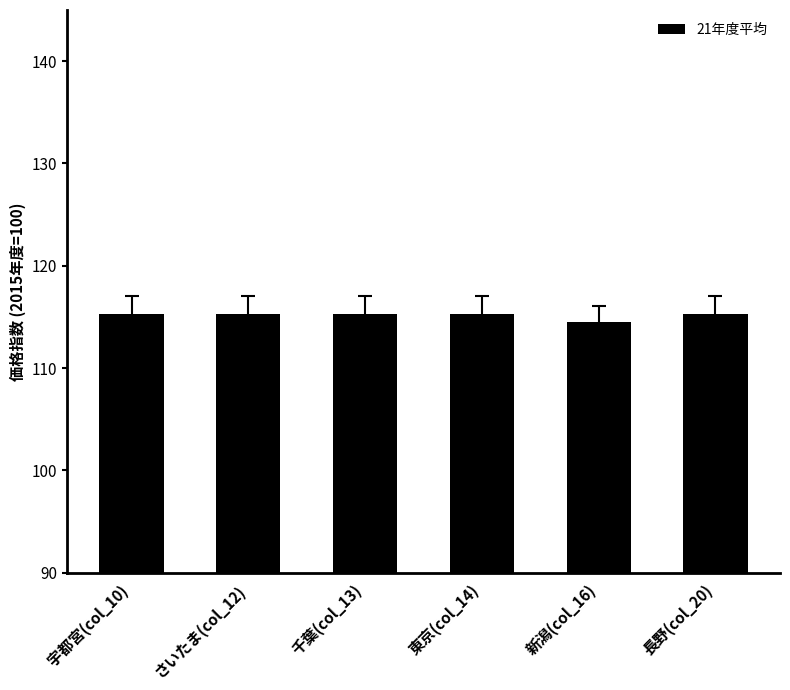

What is the greatest value displayed?

115.3